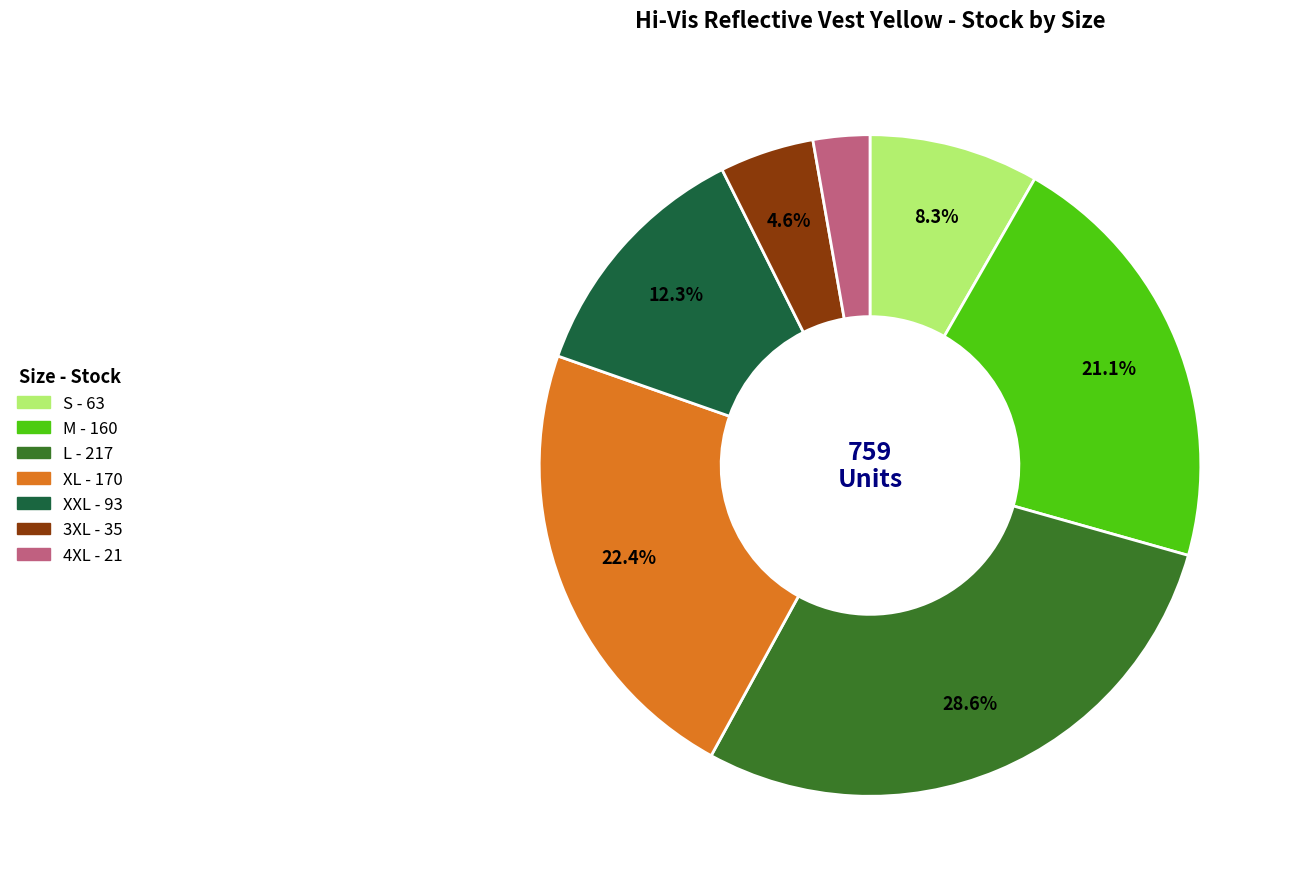

To the nearest percent, what percentage of the pie is XXL?

12%